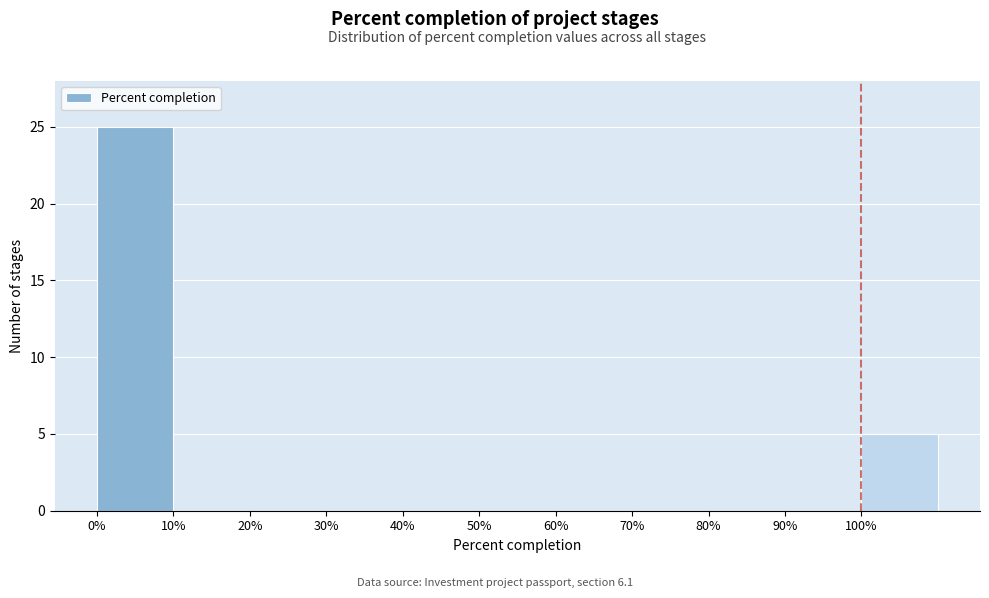

What is the height of the bar covering 100 to 110 on the x-axis? The values are not printed on the chart, so give them approximately, as read against the axis.

5